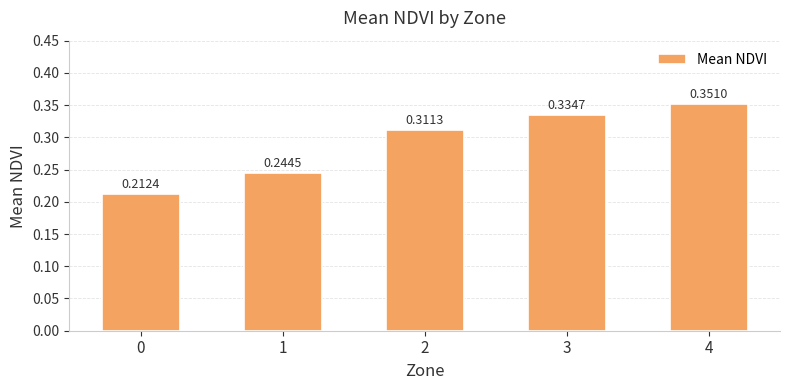

Which label corresponds to the largest value in the chart?

4